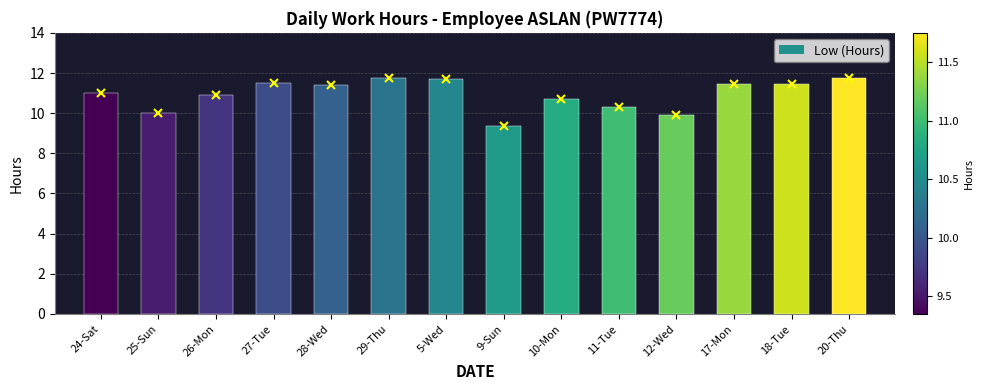

What position from the right is 20-Thu?

1